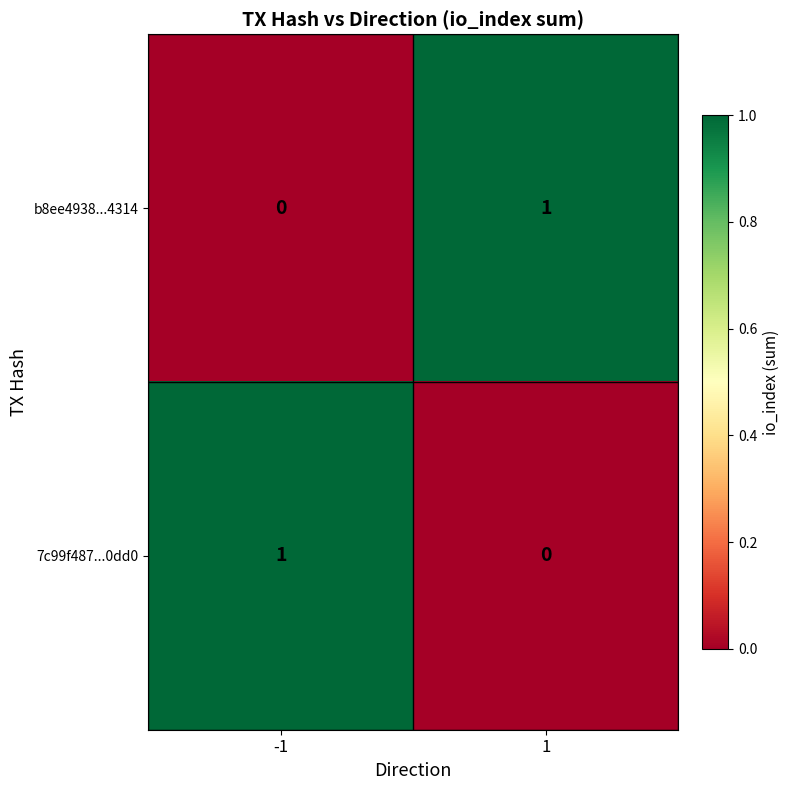

How many distinct data groups are displayed?

2